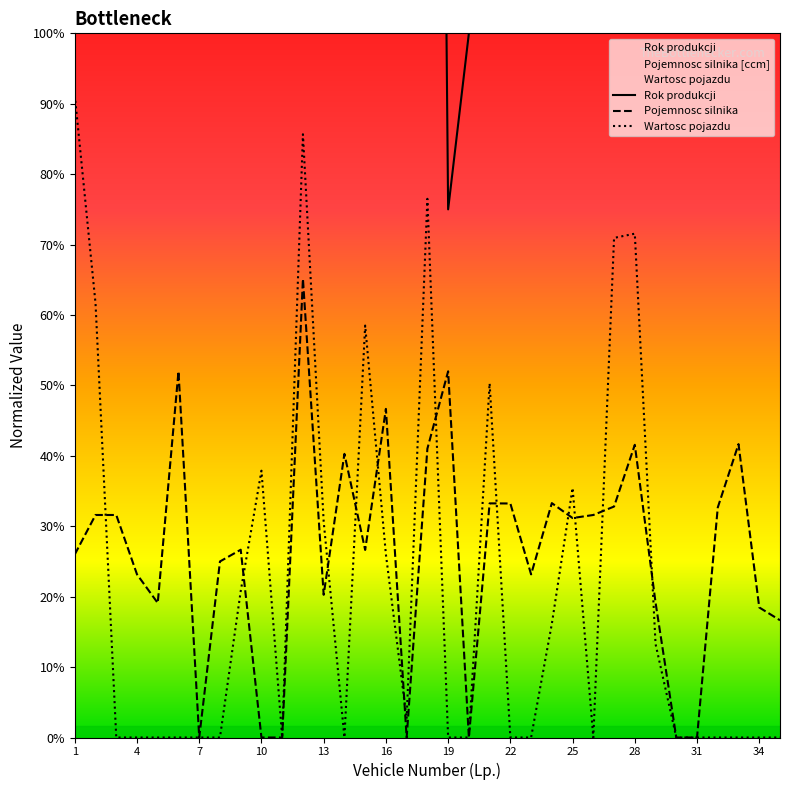

Between 31 and 18, which is larger?

18